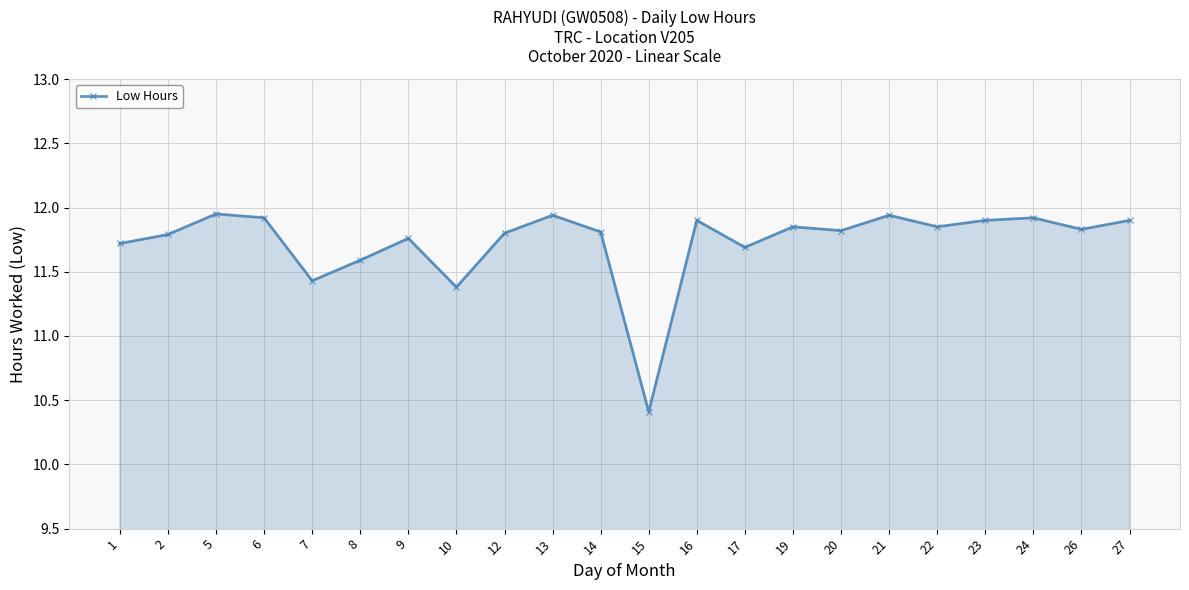

What is the value of the 8th point from the left?

11.4